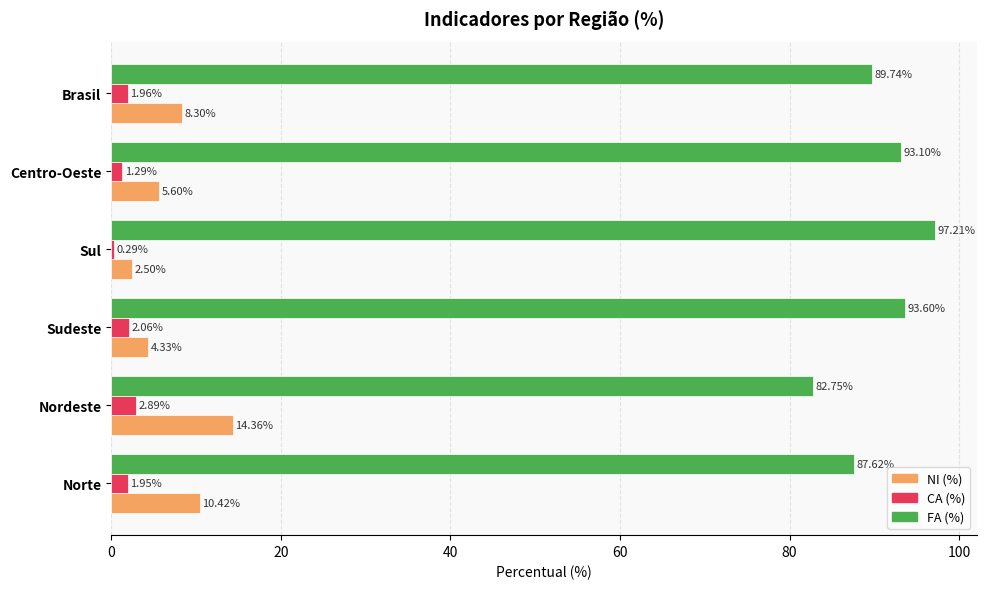

At which label does CA (%) reach its peak?

Nordeste